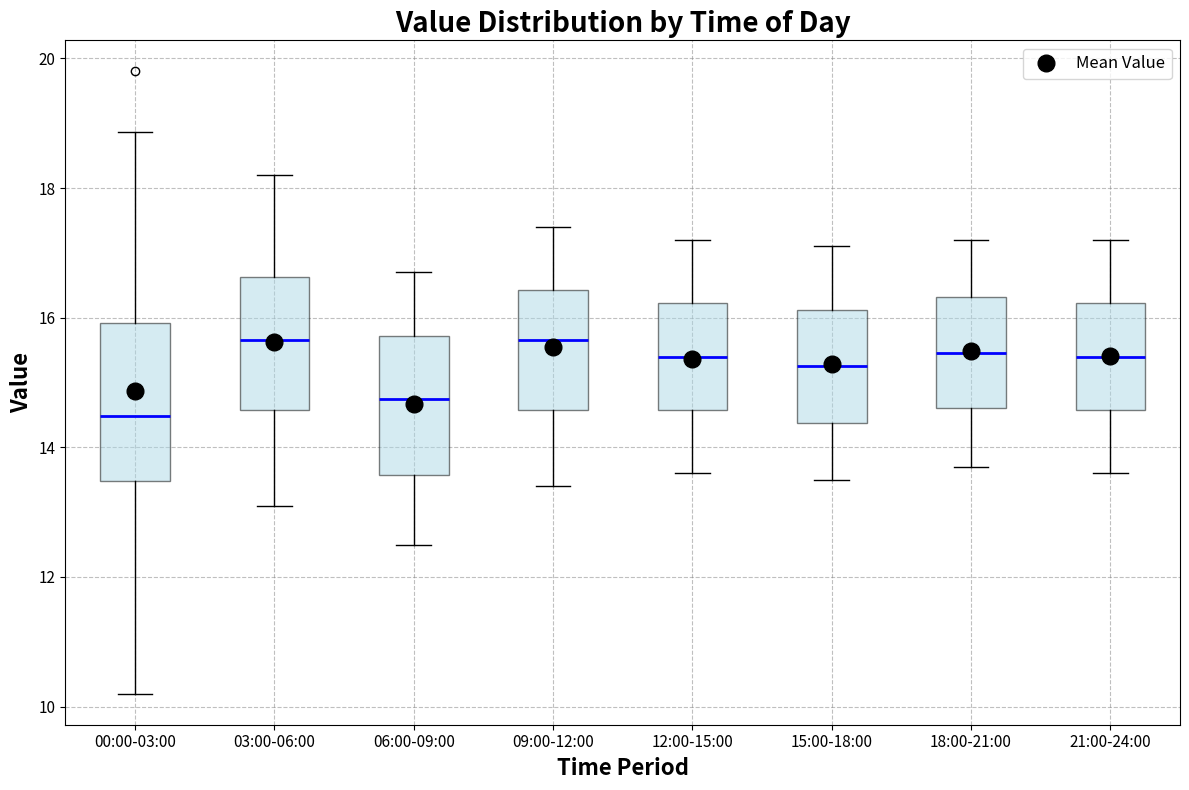

Where does the upper whisker of the box for 00:00-03:00 end on the y-axis? The values are not printed on the chart, so give them approximately, as read against the axis.

18.8